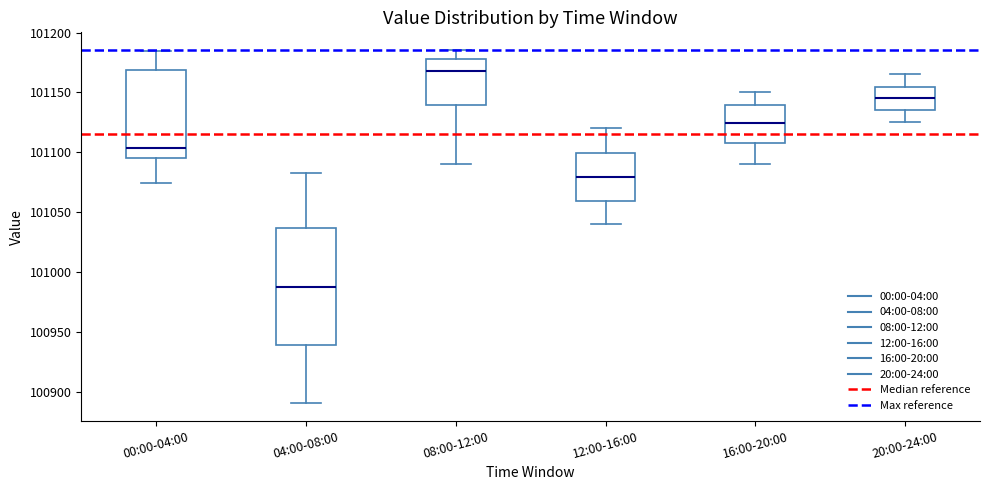

Where does the median line of the box for 08:00-12:00 sit on the y-axis? The values are not printed on the chart, so give them approximately, as read against the axis.

101170